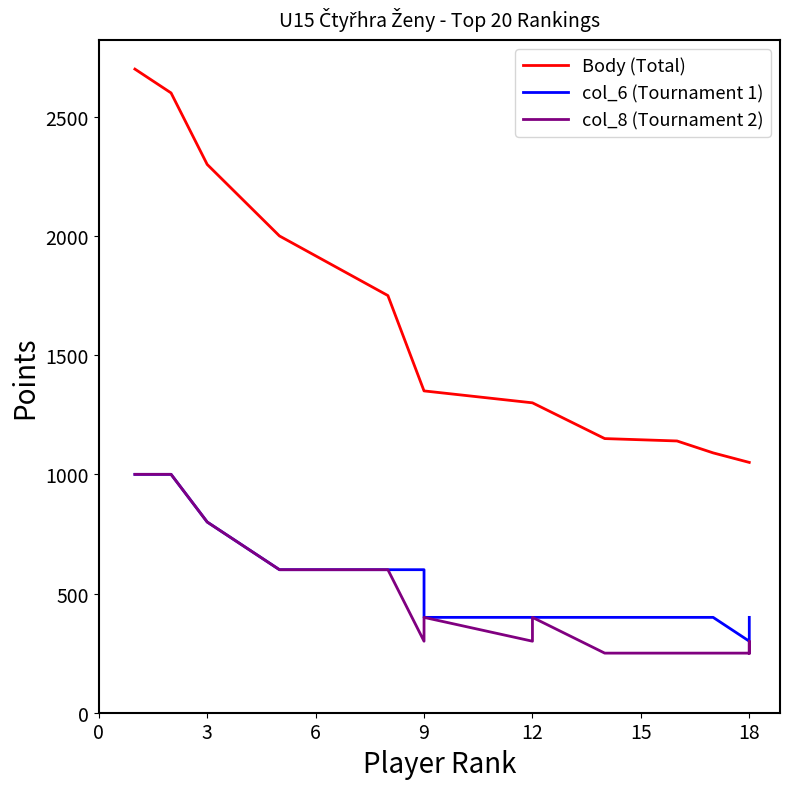

Which series has the largest range (max minus min)?

Body (Total)